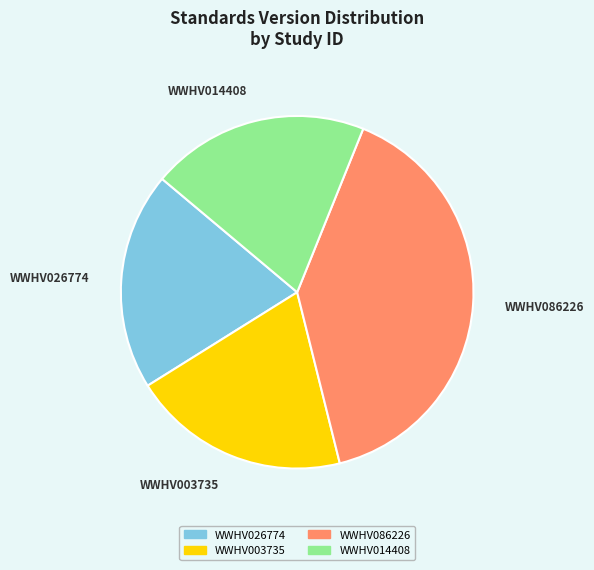

Does WWHV086226 represent more than half of the total?

No